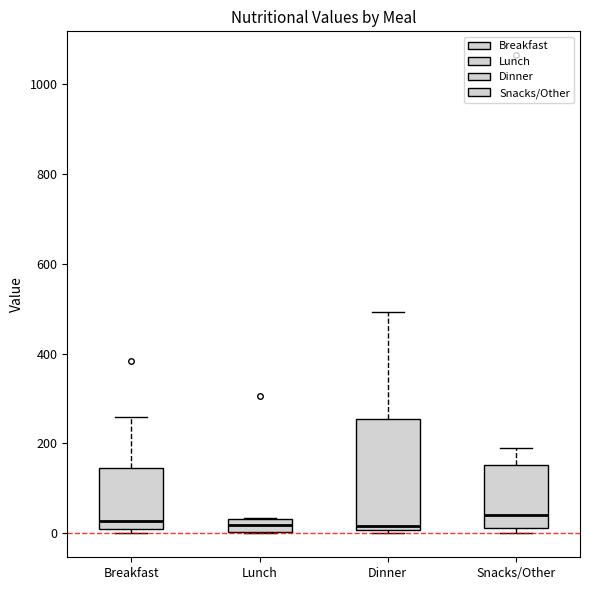

Comparing the boxes themselves (not the whiskers), which one is the tallest?

Dinner